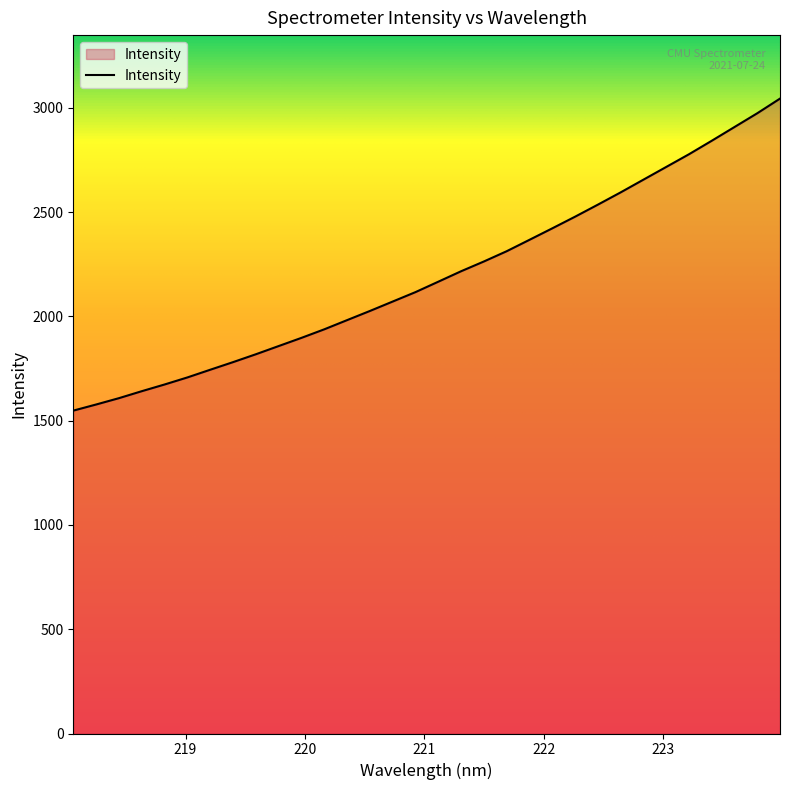

What is the difference between the maximum and second lowest values?

1466.6